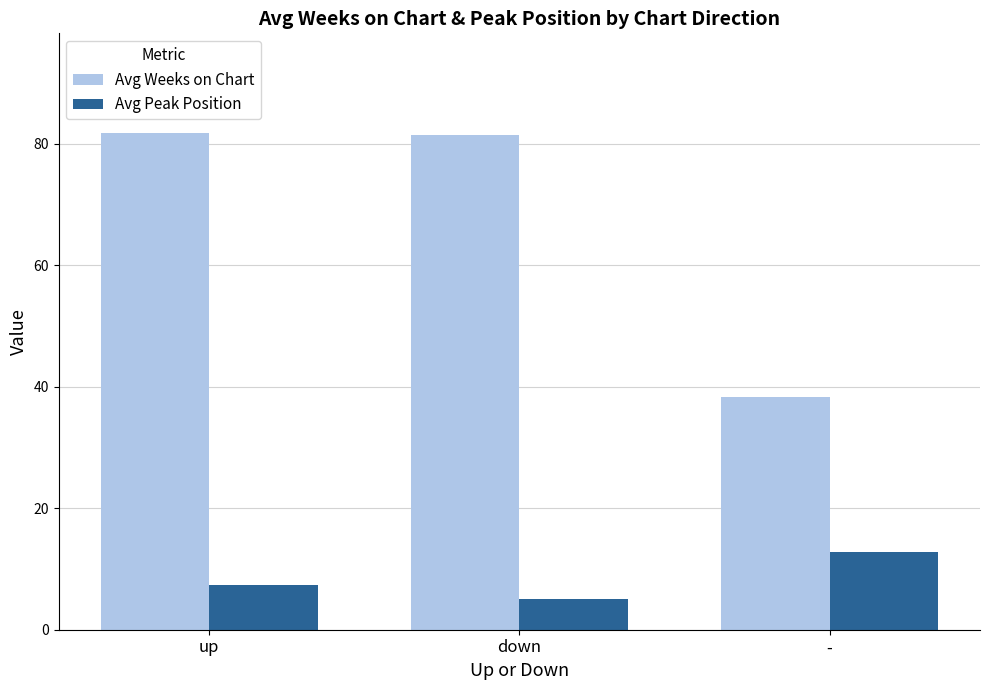

Where does the Avg Peak Position series first go above 7?

up